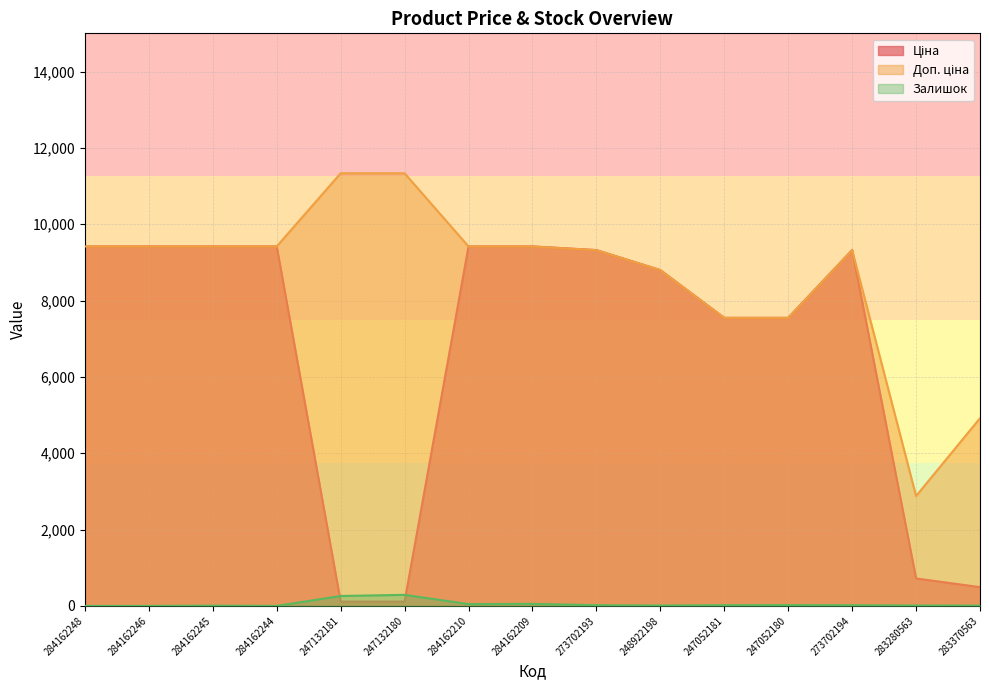

True or false: Ціна has a value of 9321.4 at 273702193.

True